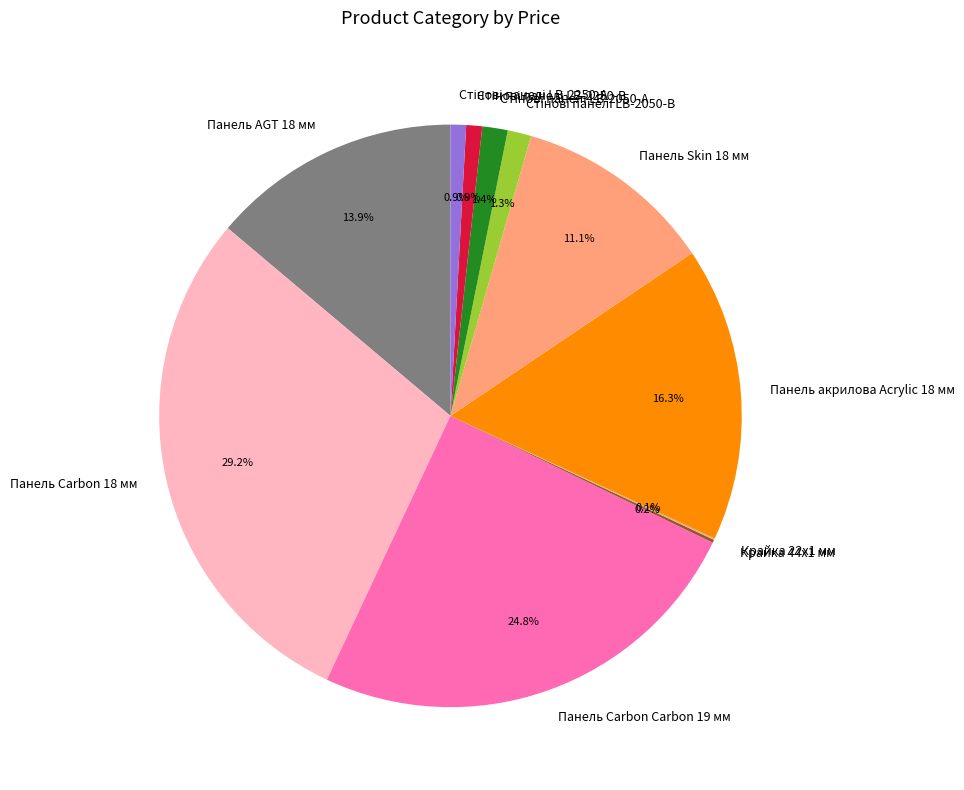

Does any single category account for the majority?

No